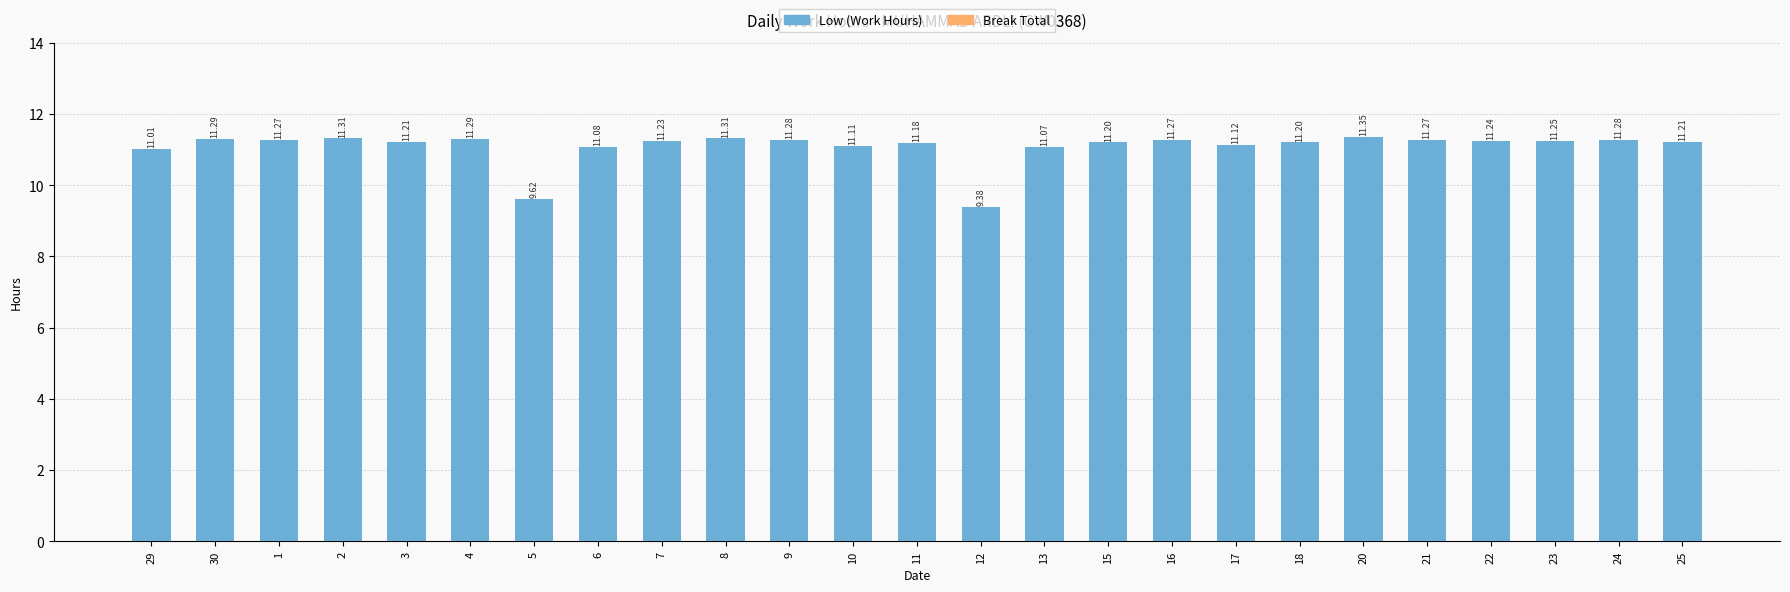

What is the sum of all values?

277.0